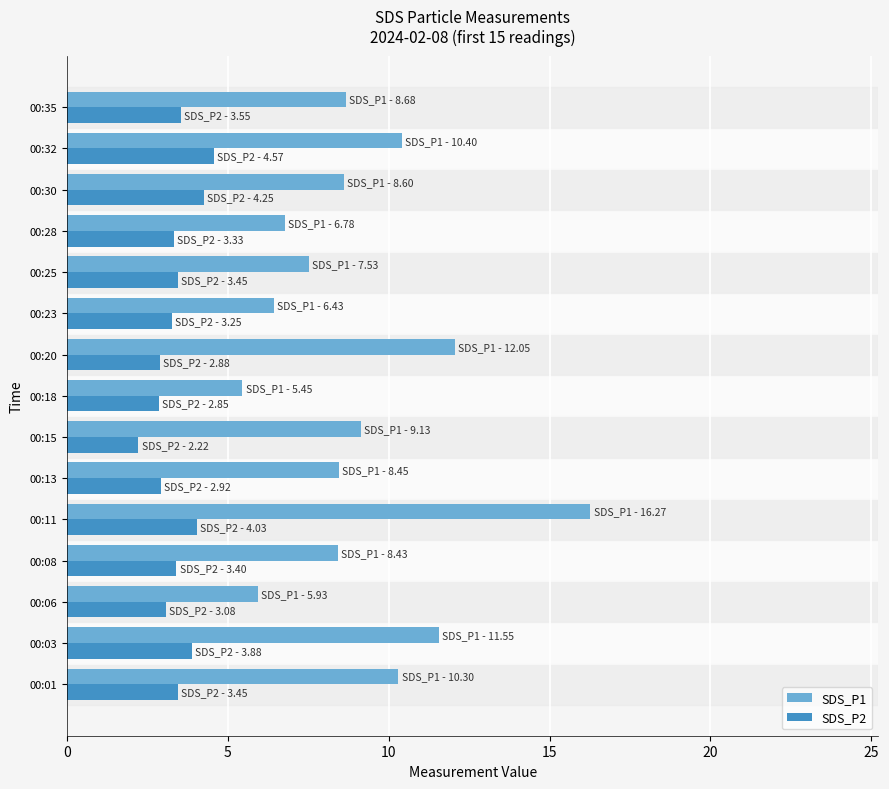

What is the difference between the maximum and second lowest values in the SDS_P2 series?

1.7